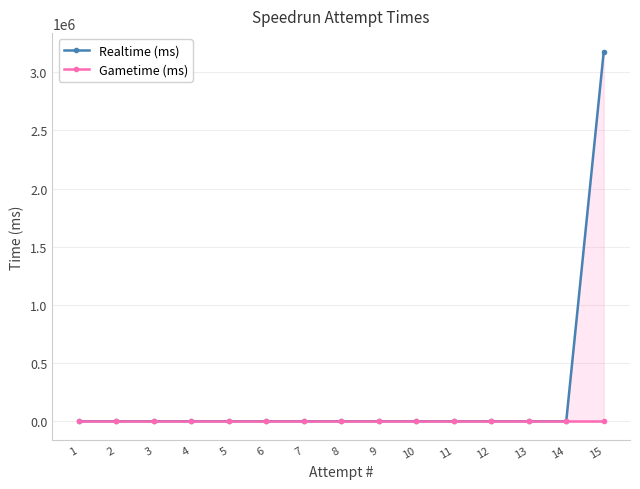

True or false: Gametime (ms) has more than 2 points higher than both neighbors.

False